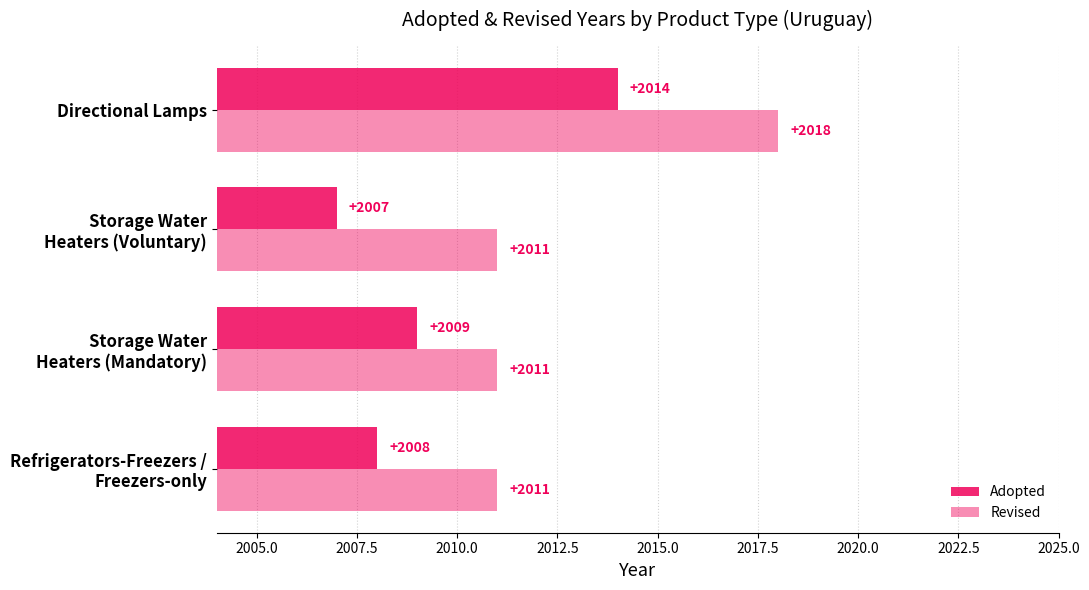

How many values in the Revised series exceed 2011?

1